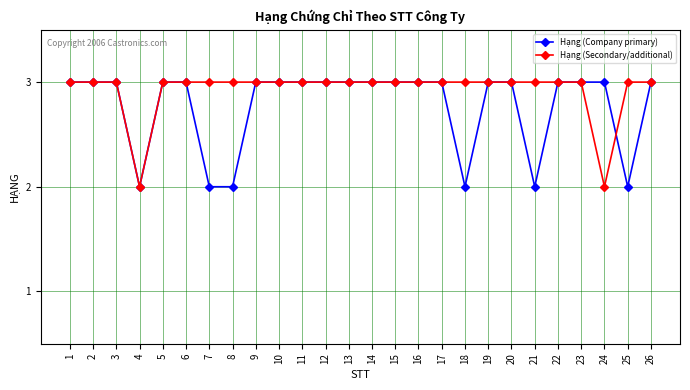

What is the total value across all series at 12?

6